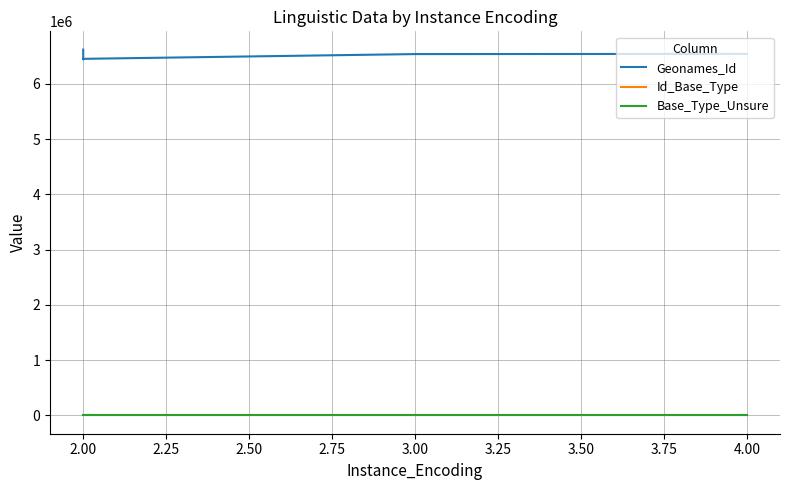

True or false: Geonames_Id and Id_Base_Type cross at least once.

False